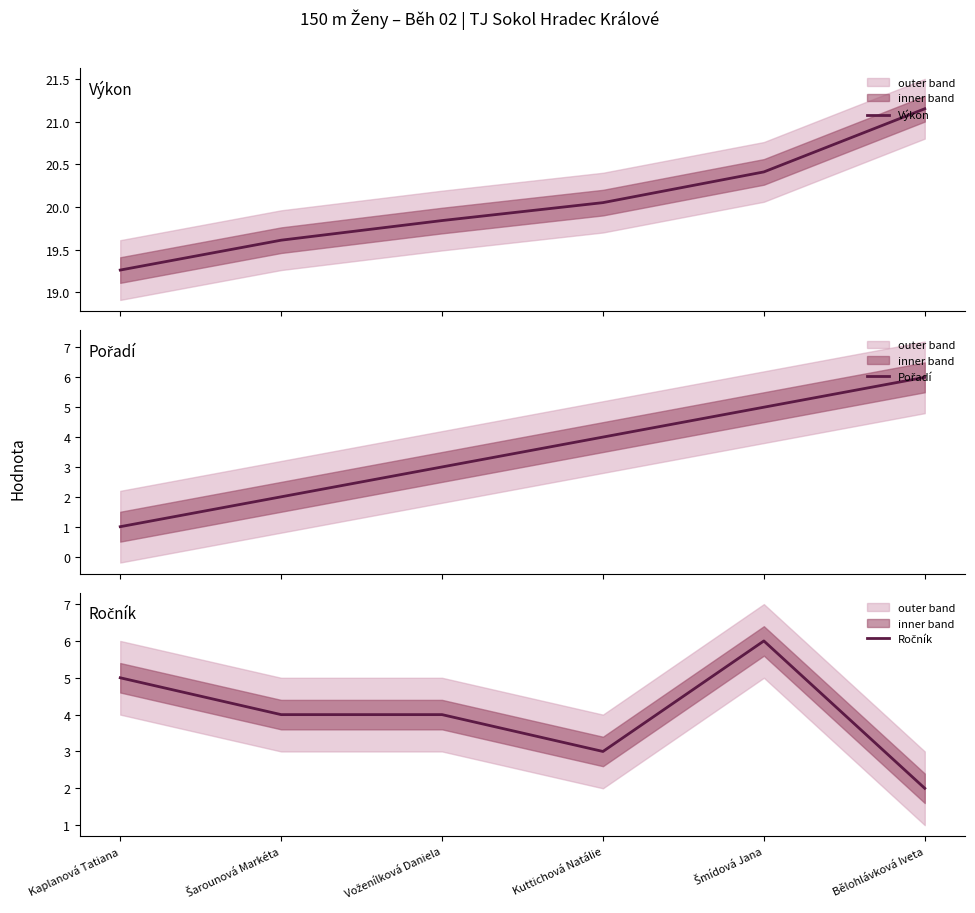

Between Šmídová Jana and Šarounová Markéta, which is larger?

Šmídová Jana